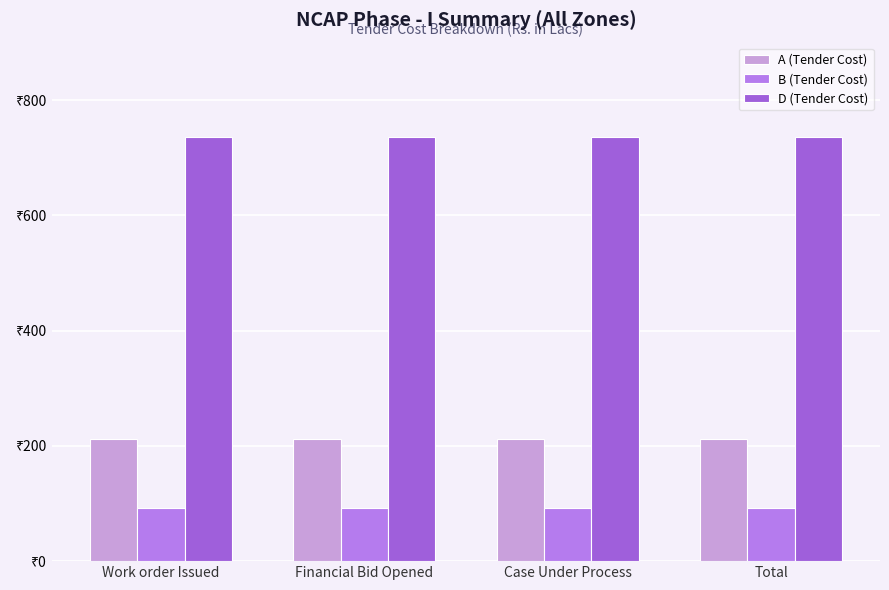

What are all the series names shown in the legend?

A (Tender Cost), B (Tender Cost), D (Tender Cost)